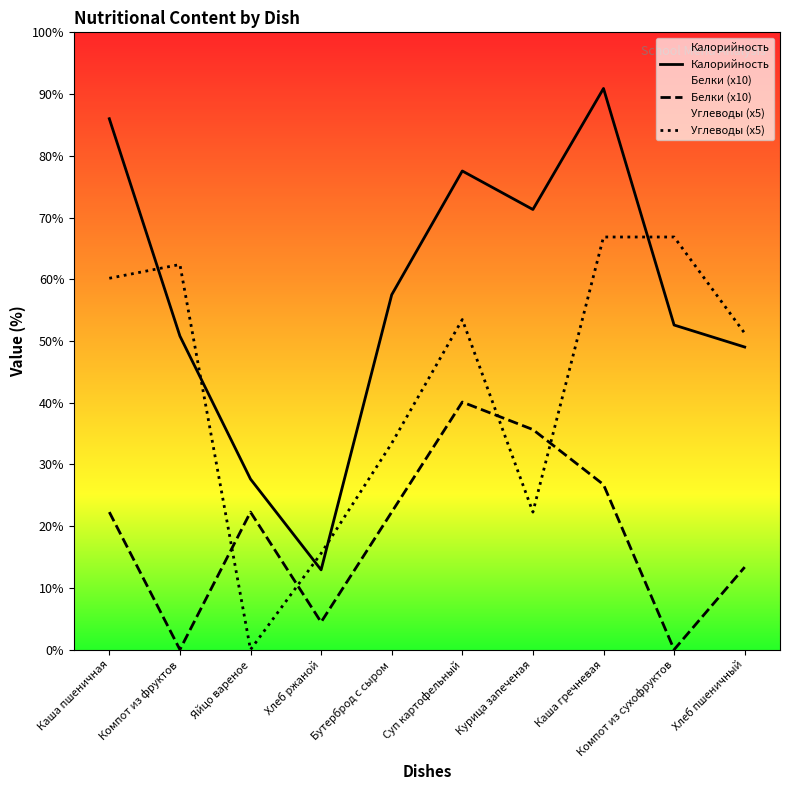

What is the label of the 4th point from the right?

Курица запеченая